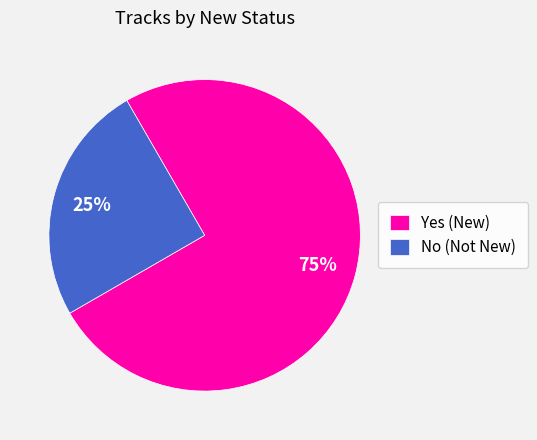

To the nearest percent, what is the average slice percentage?

50%